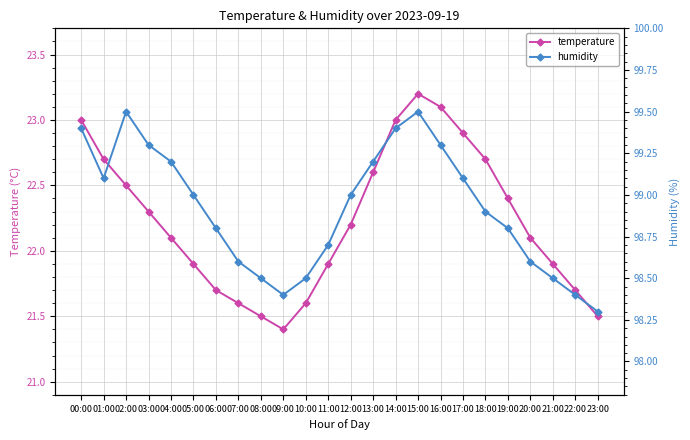

List the labels in order of temperature value, smallest first.

09:00, 08:00, 23:00, 07:00, 10:00, 06:00, 22:00, 05:00, 11:00, 21:00, 04:00, 20:00, 12:00, 03:00, 19:00, 02:00, 13:00, 01:00, 18:00, 17:00, 00:00, 14:00, 16:00, 15:00